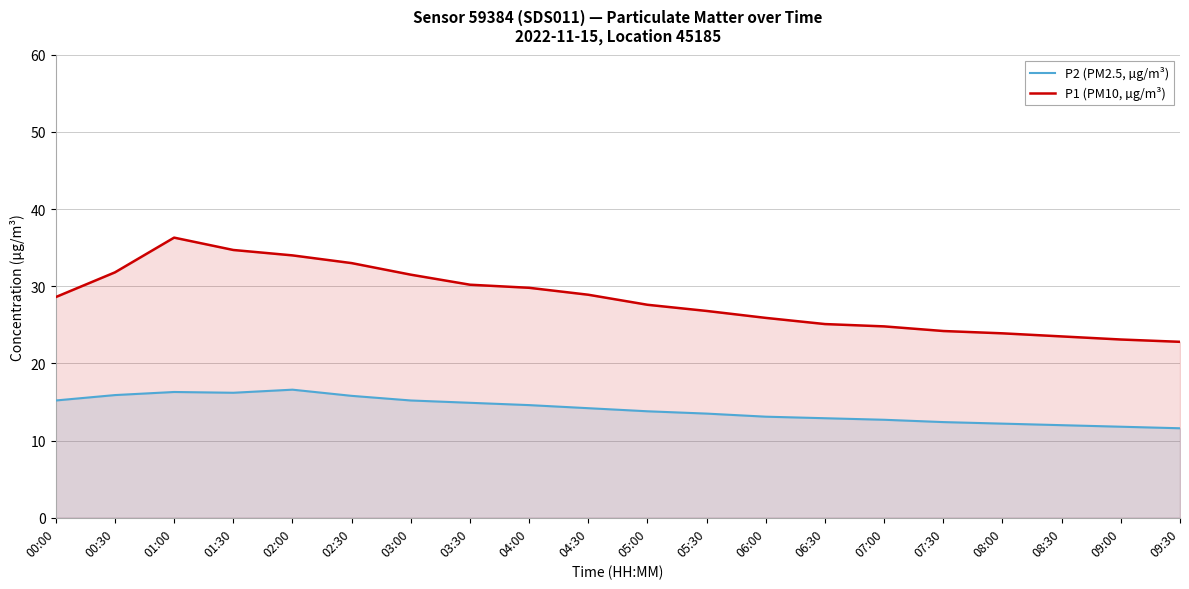

What is the label of the 6th point from the left?

02:30